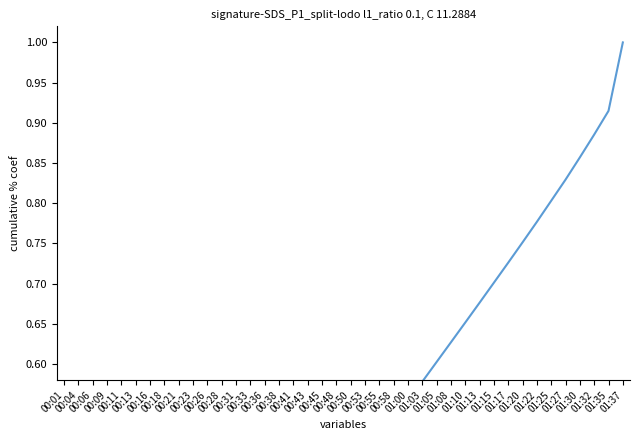

The chart shows a value of 0.9 at 01:35. True or false?

True